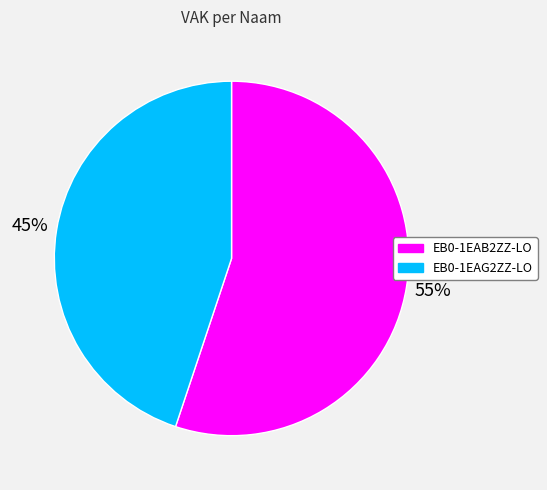

The EB0-1EAG2ZZ-LO slice represents 37% of the pie. True or false?

False